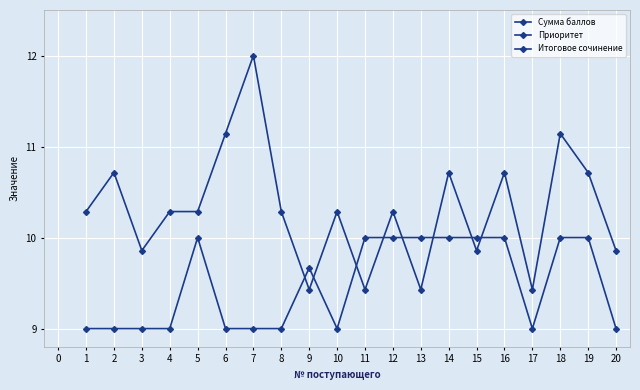

At which label is Приоритет closest to 10?

3